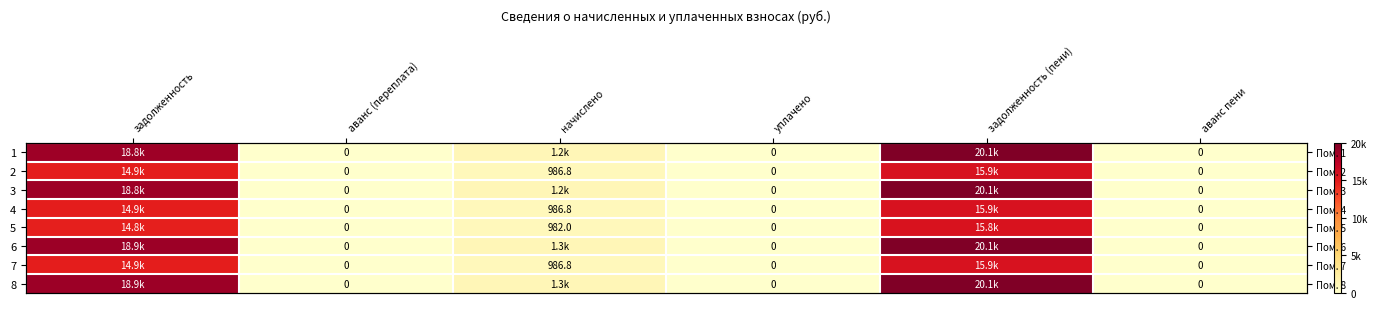

How many series are shown in this chart?

8